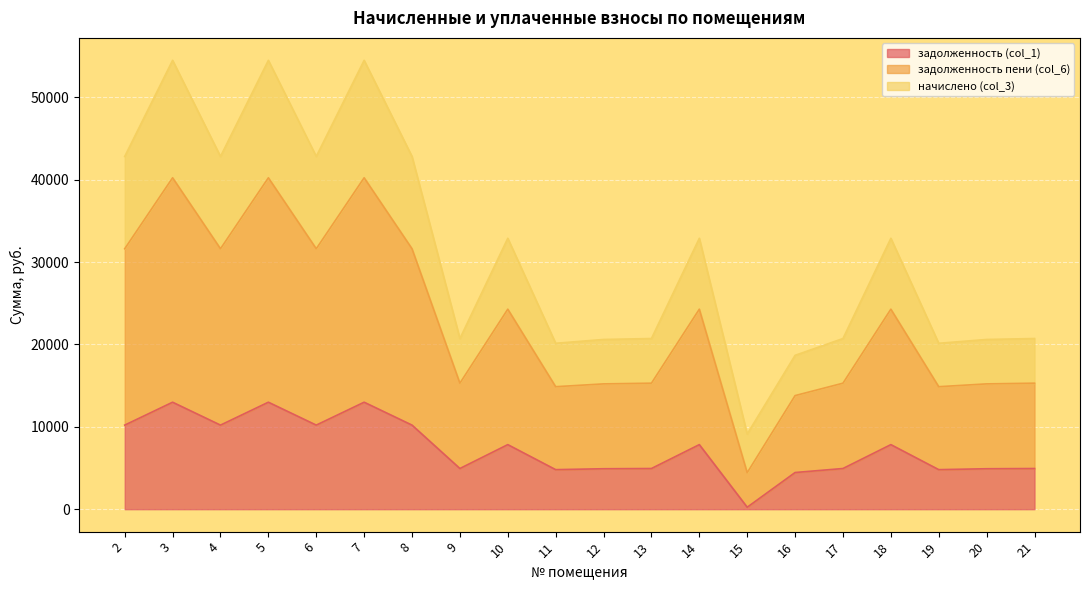

What is the greatest value displayed?

54505.8